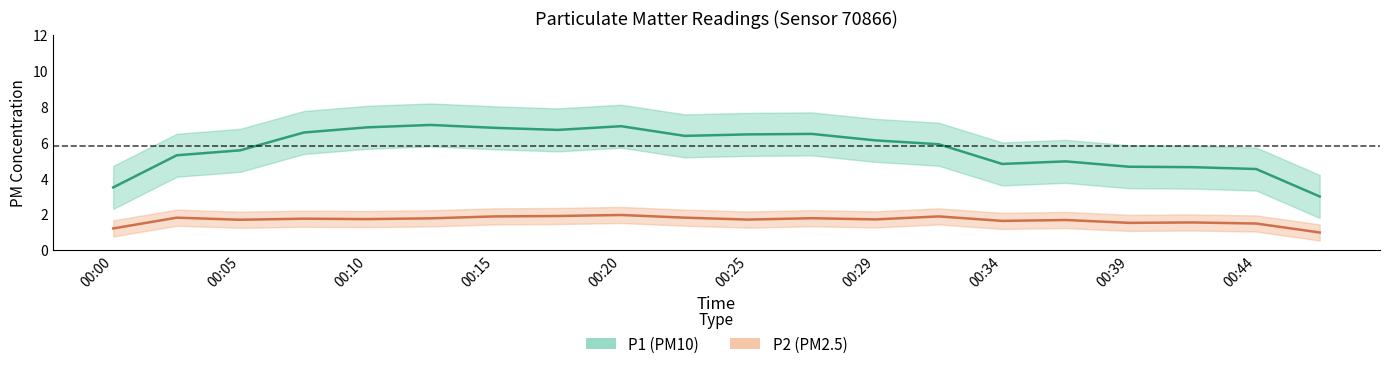

How many values in the P1 series exceed 5?

14